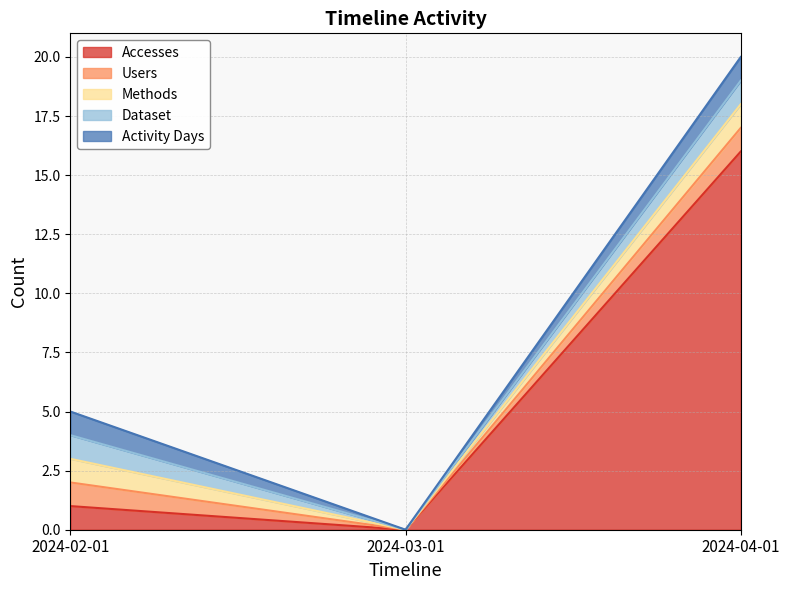

List the labels in order of Methods value, largest first.

2024-02-01, 2024-04-01, 2024-03-01